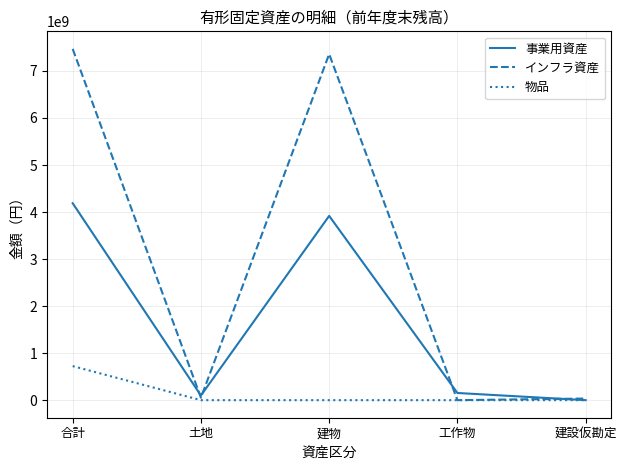

What is the highest value of the 物品 series?

724119666